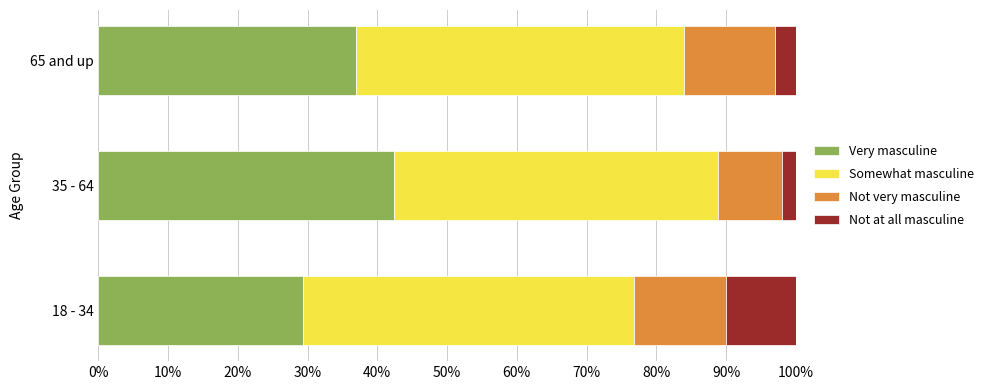

What is the maximum value for Very masculine?

42.4